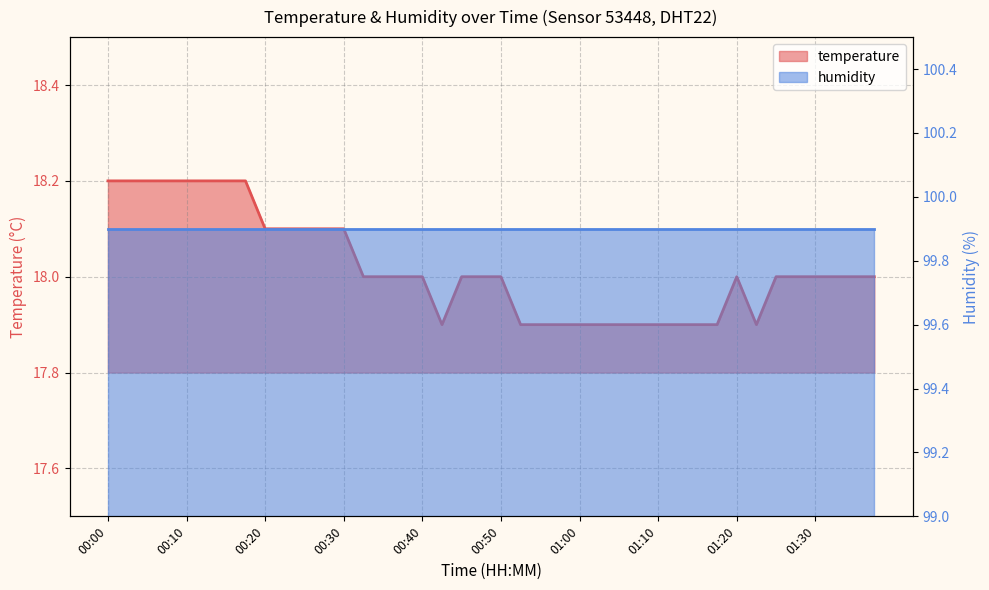

How many categories are shown in the chart?

40